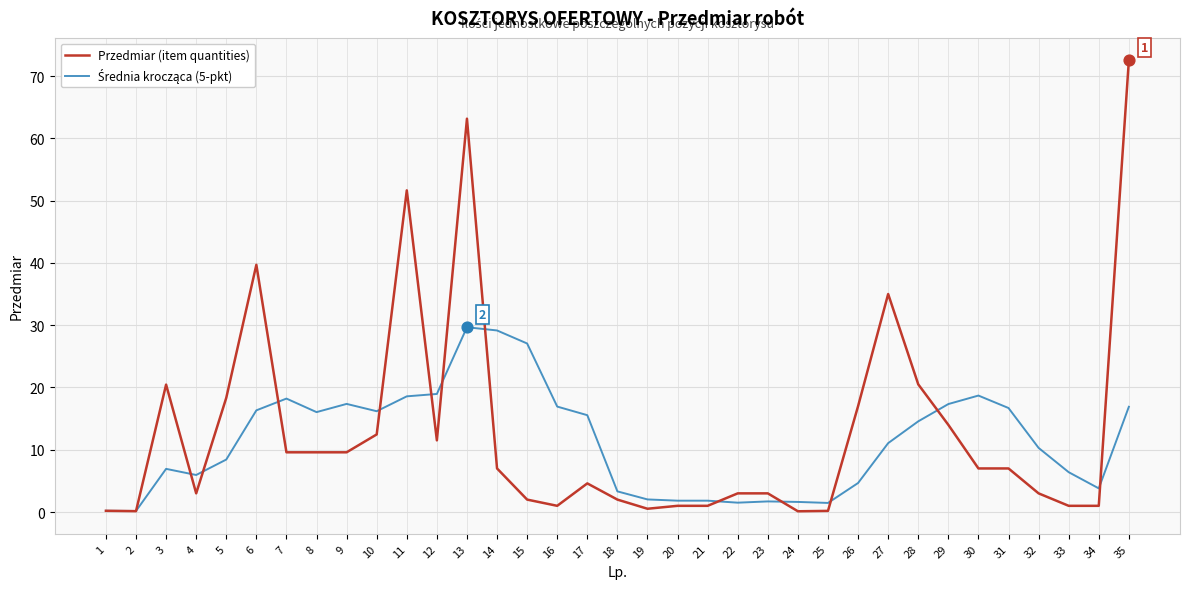

What is the difference between the highest and lowest values at 35?

55.6